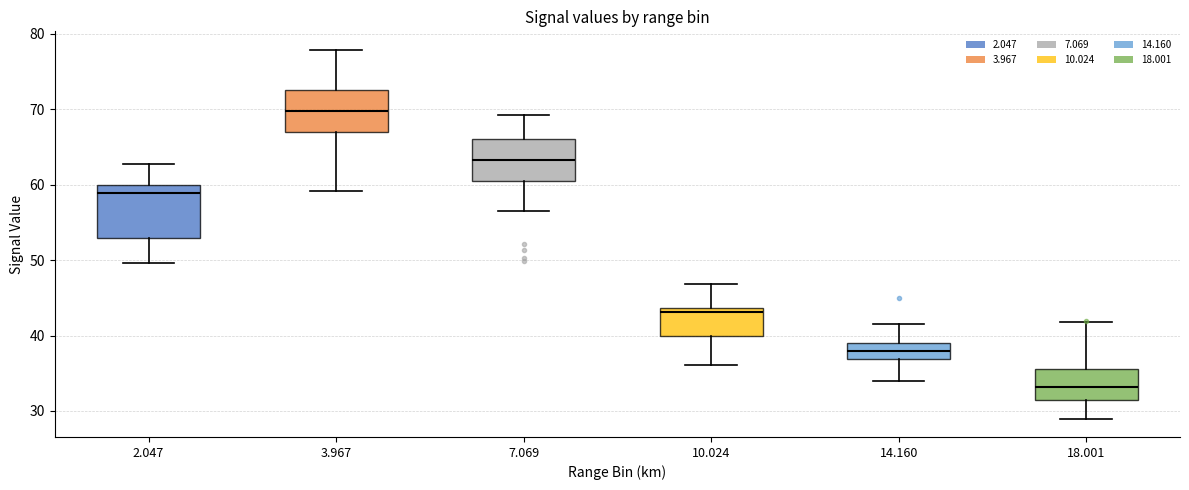

Which box has the highest median line?

3.967